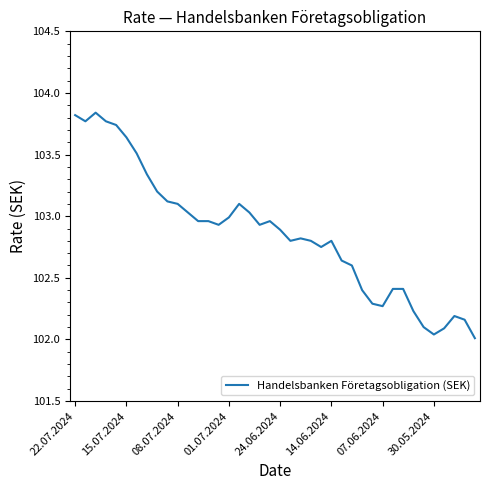

What is the difference between the maximum and minimum values?

1.8